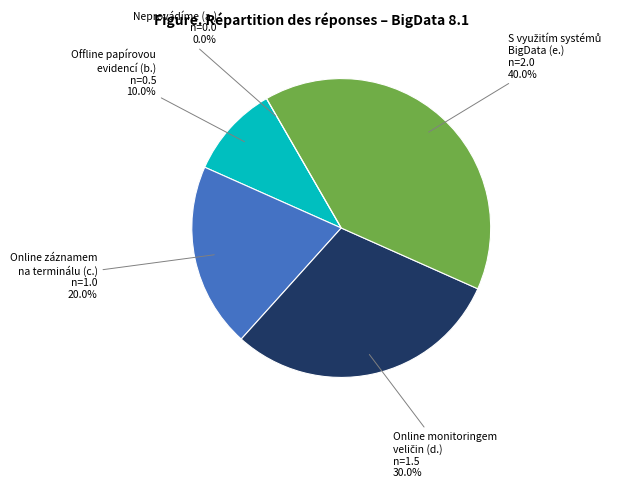

To the nearest percent, what portion does Online záznamem
na terminálu (c.) represent?

20%